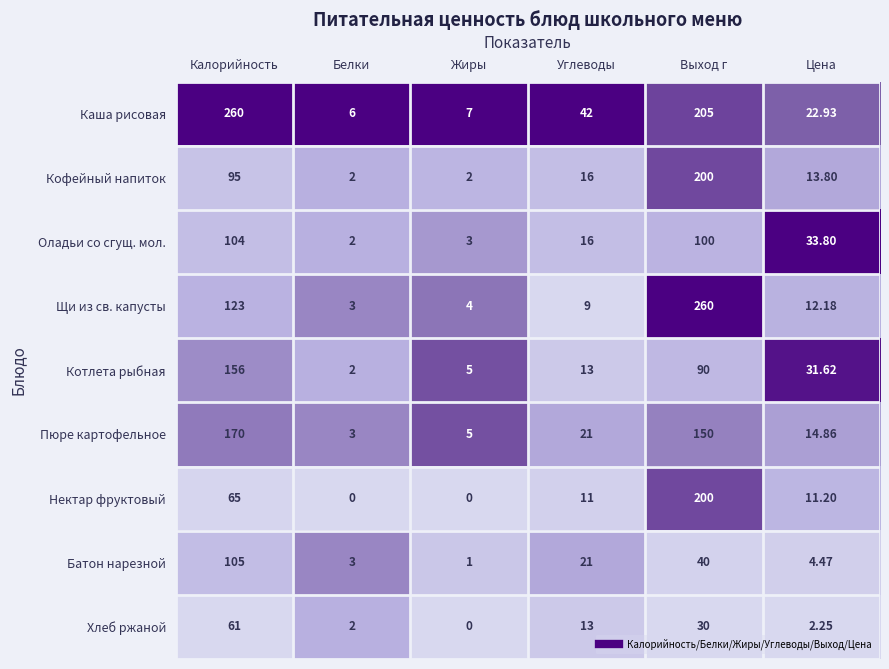

Where does the Каша рисовая series first go above 42?

Калорийность